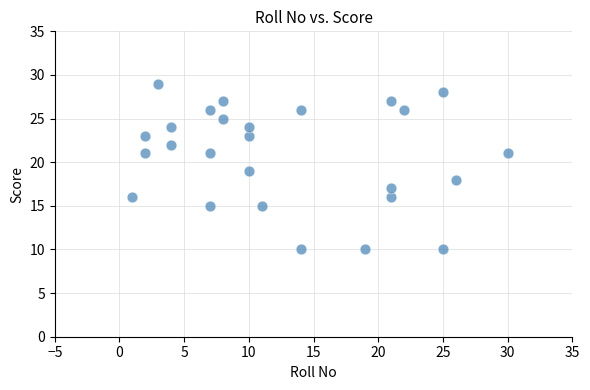

What is the range of X values (max minus min)?

29